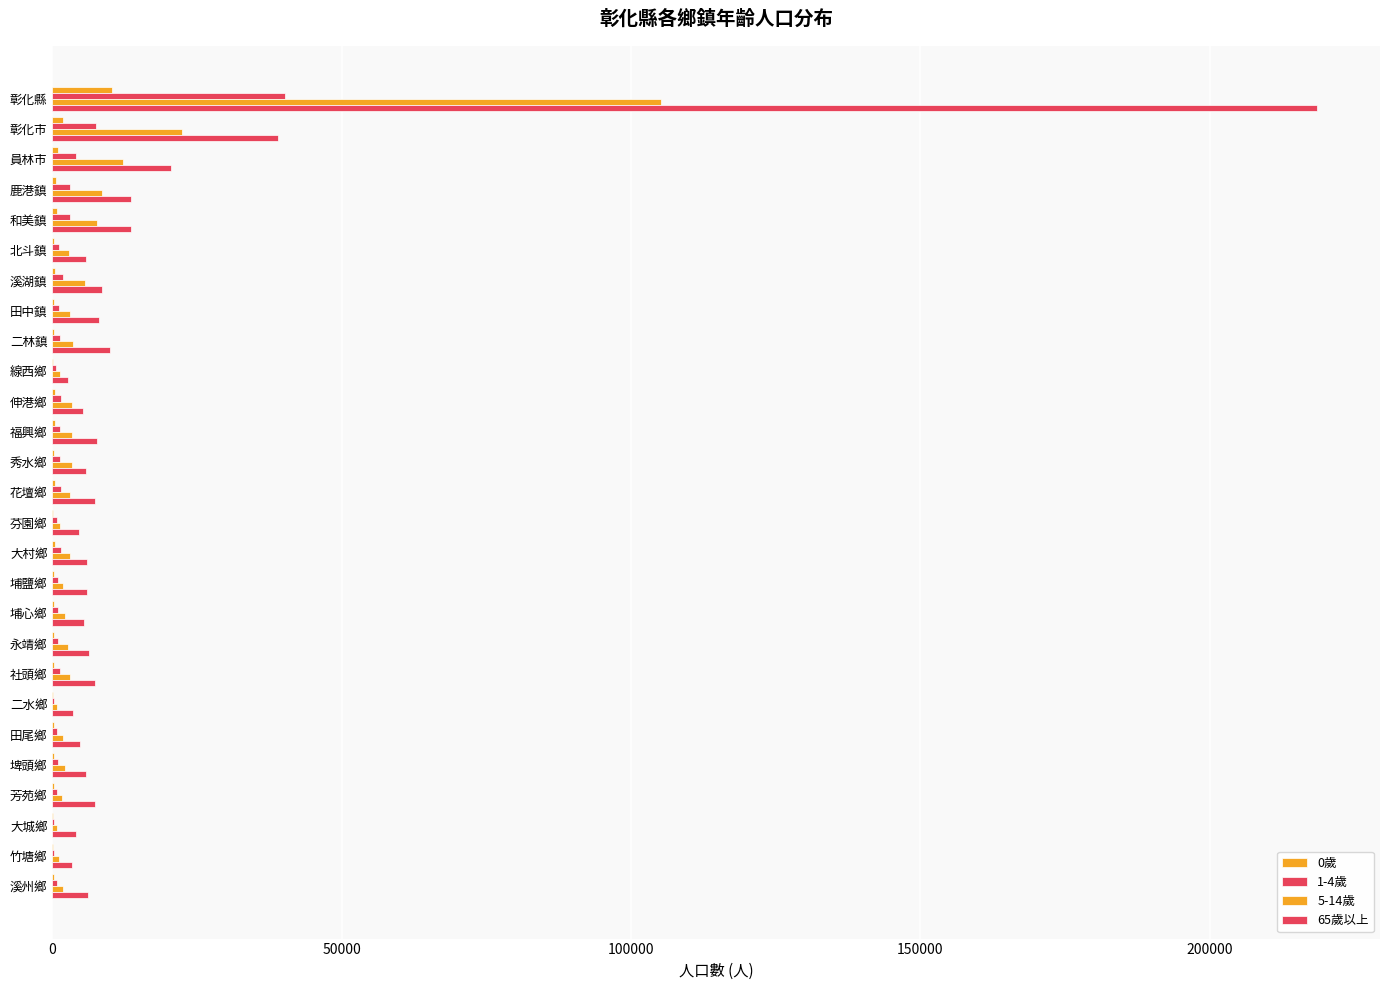

How many series are shown in this chart?

4